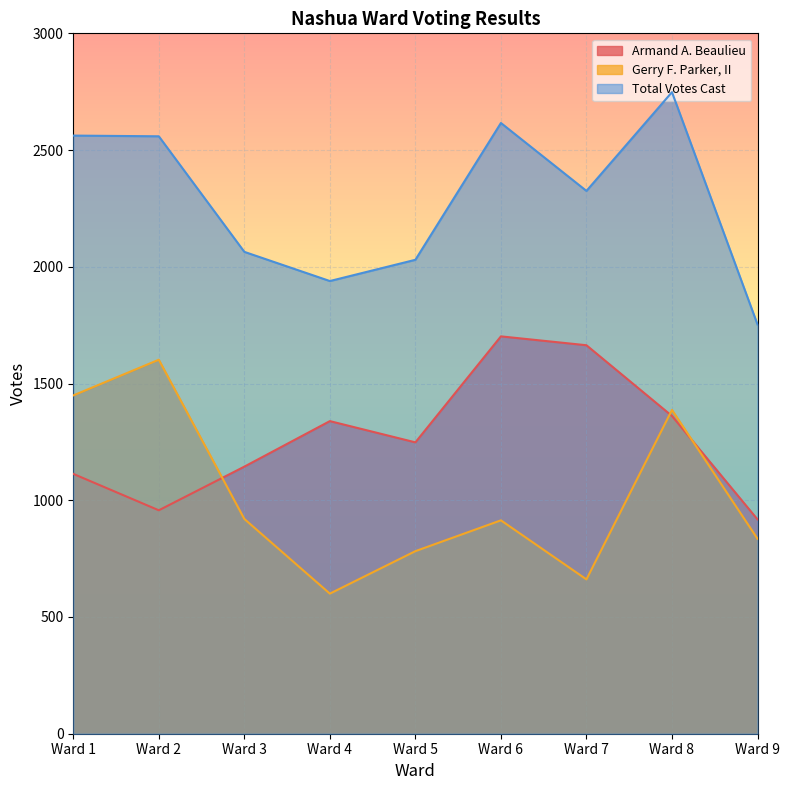

Is it true that Total Votes Cast equals 985 at Ward 1?

False